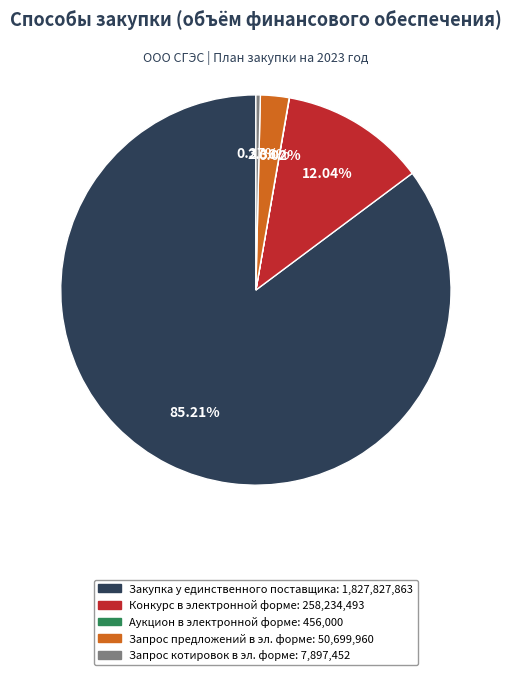

Does any single category account for the majority?

Yes